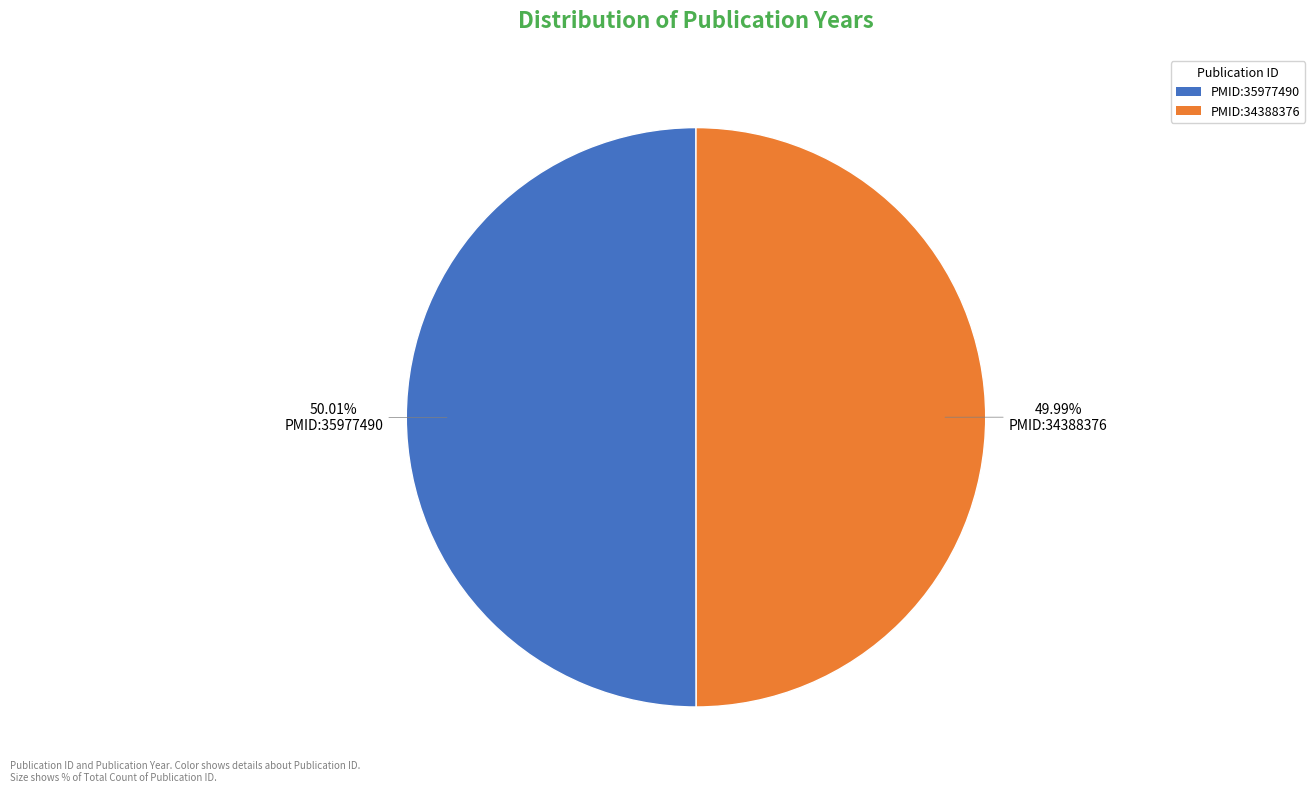

The PMID:35977490 slice represents 50% of the pie. True or false?

True